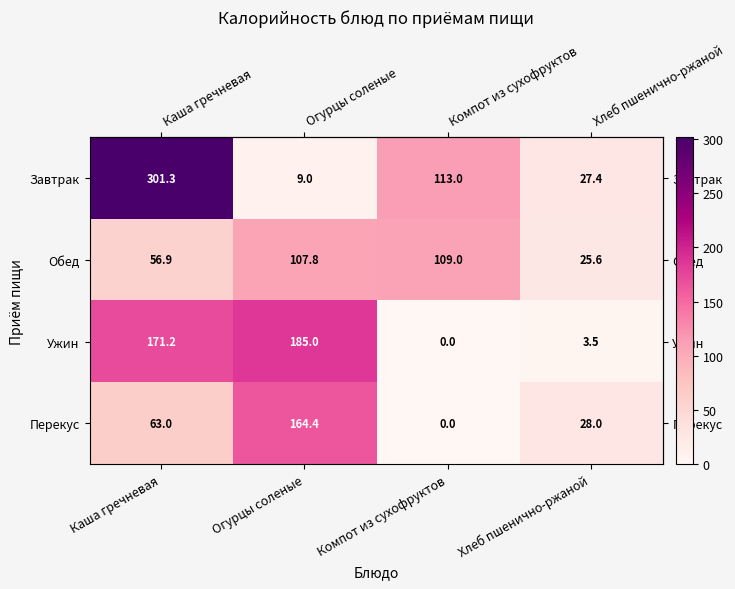

List the series in order of their overall mean, lowest first.

Перекус, Обед, Ужин, Завтрак